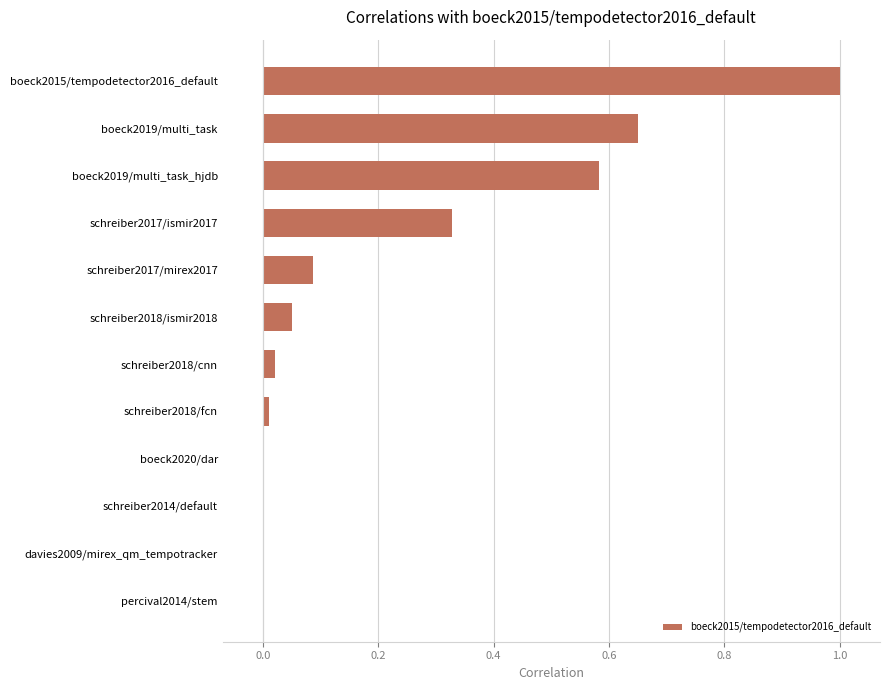

Is it true that the value at boeck2015/tempodetector2016_default is 1.4?

False